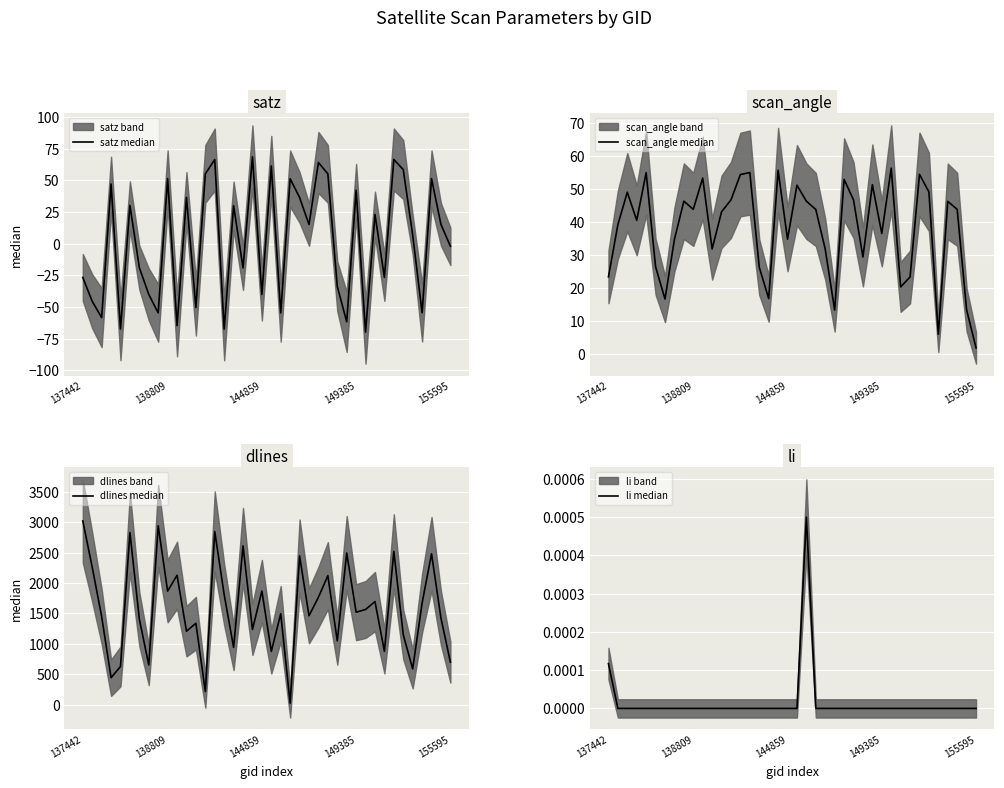

True or false: li median has a value of -0.0 at 26.

False